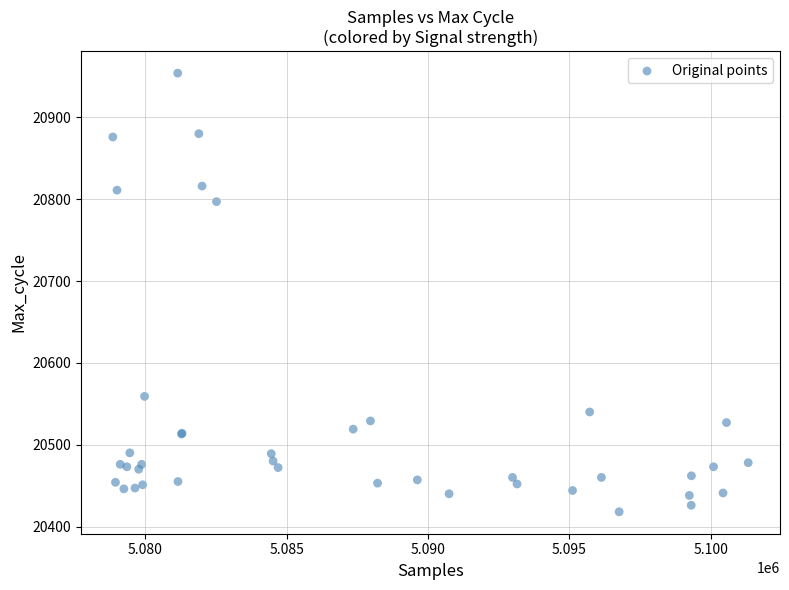

What Y value in the scatter plot is closest to 20686?

20797